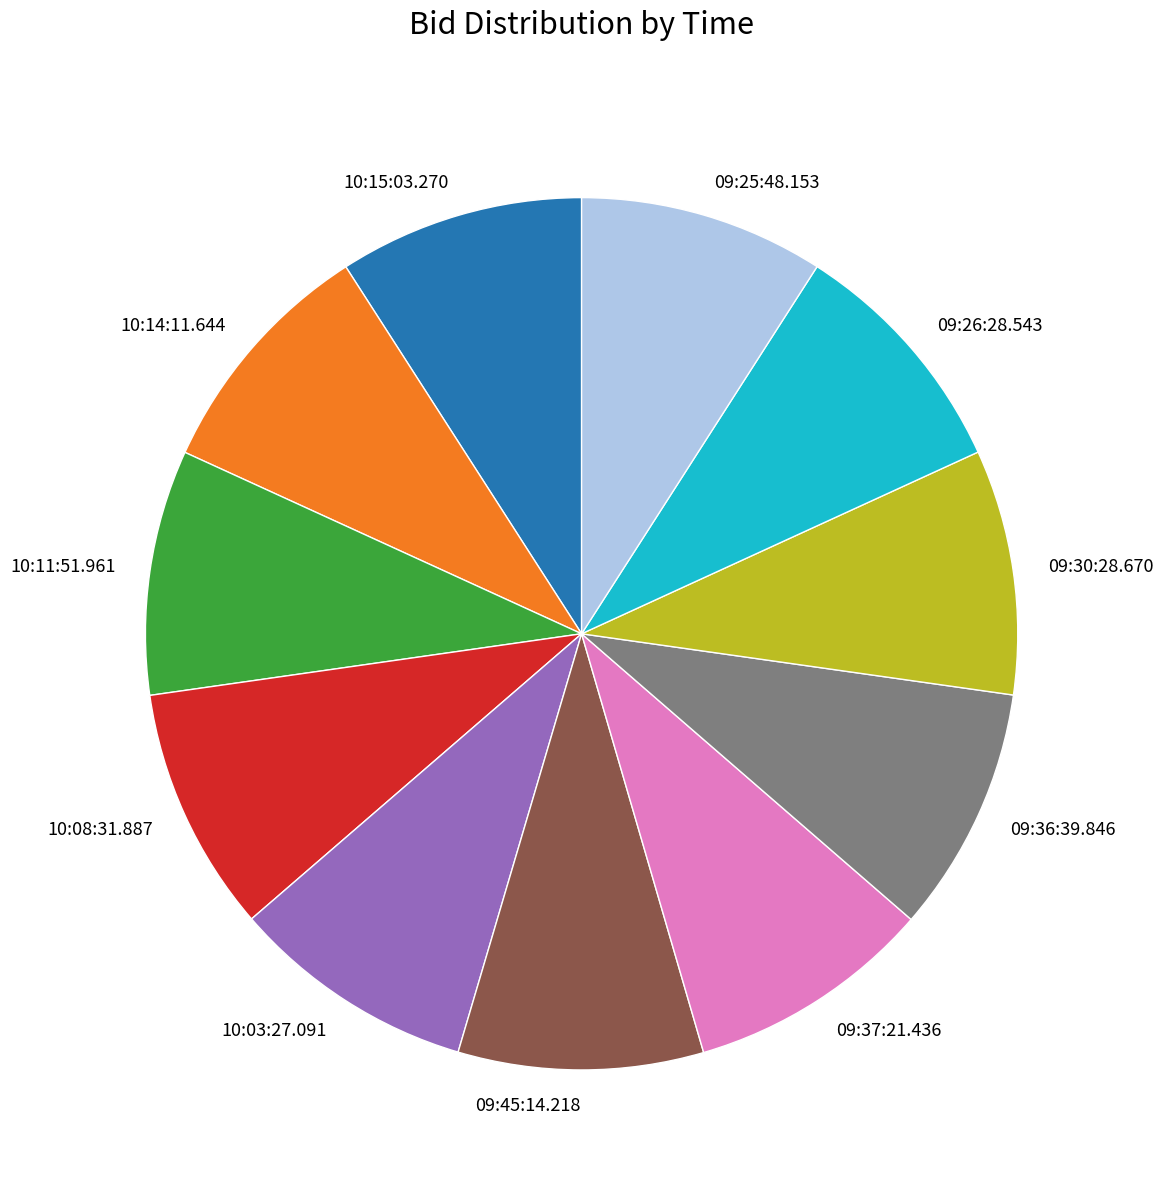

How many slices are in this pie chart?

11